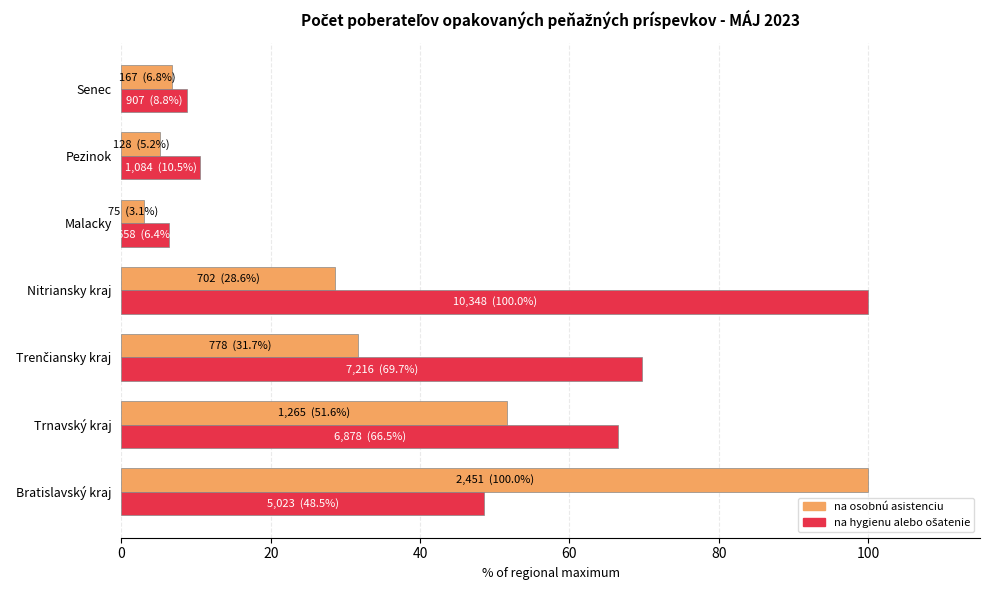

What is the total value across all series at Nitriansky kraj?

128.6